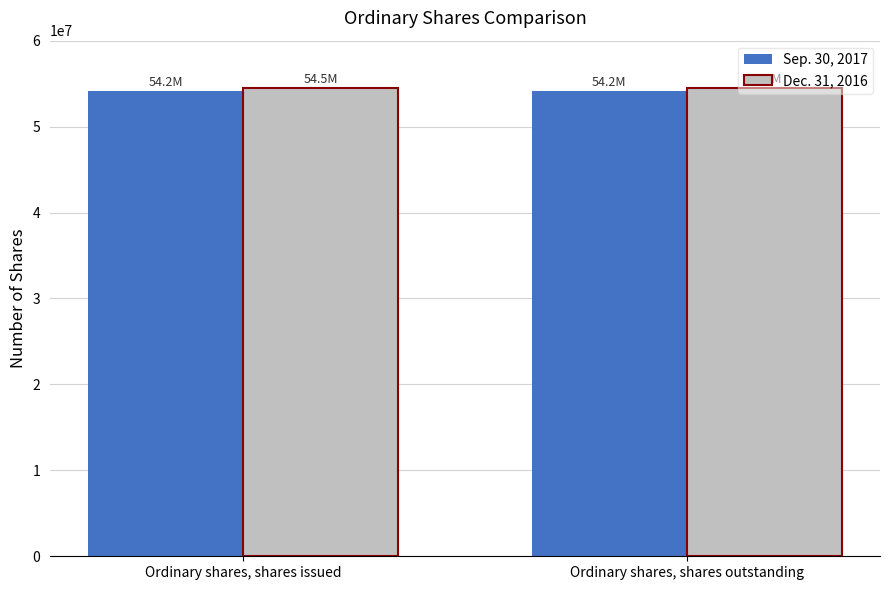

What position from the right is Ordinary shares, shares outstanding?

1